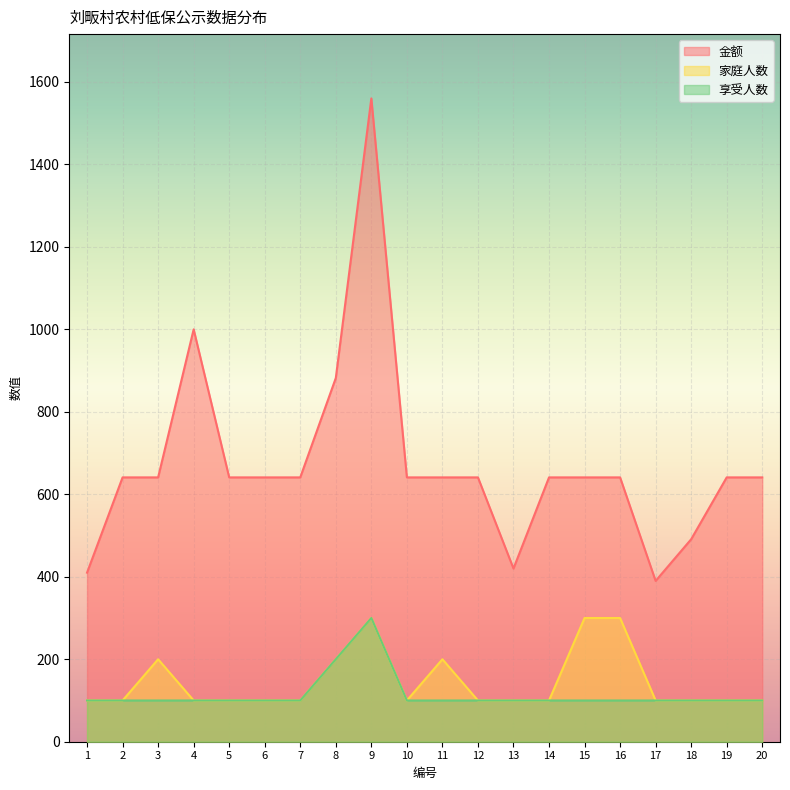

True or false: 家庭人数 and 享受人数 cross at least once.

False